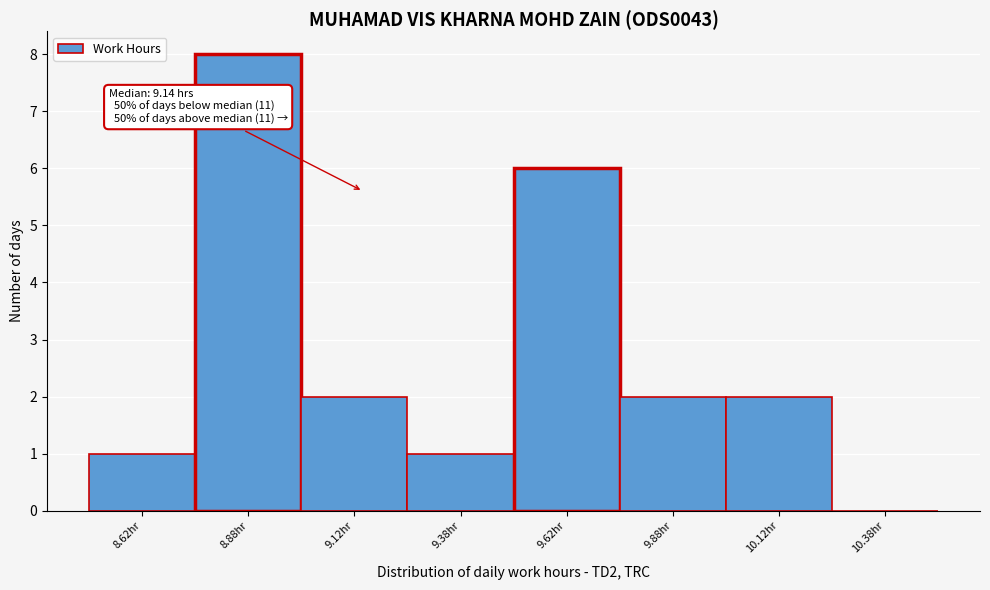

Over which range of the x-axis is the bar tallest?

8.75 to 9.00